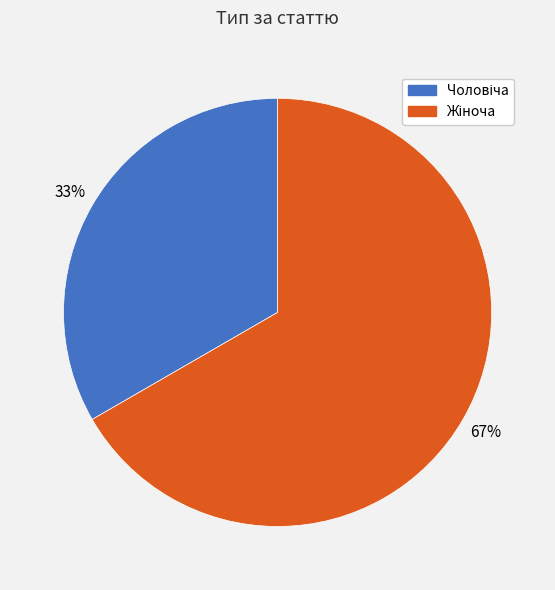

Count the number of slices in the pie.

2